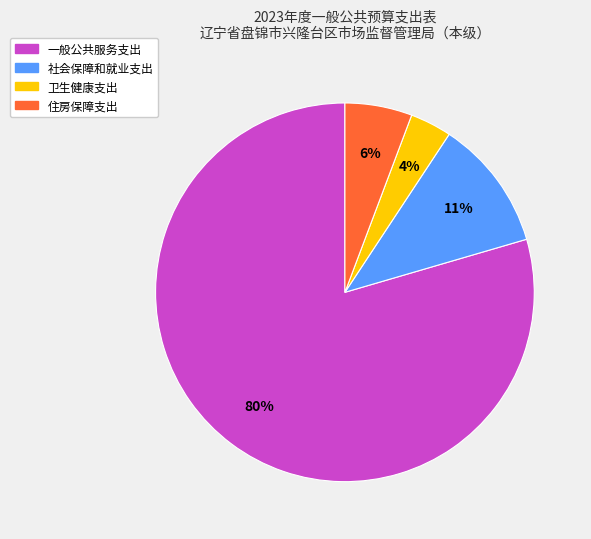

What is the ratio of the value at 住房保障支出 to the value at 社会保障和就业支出?

0.5